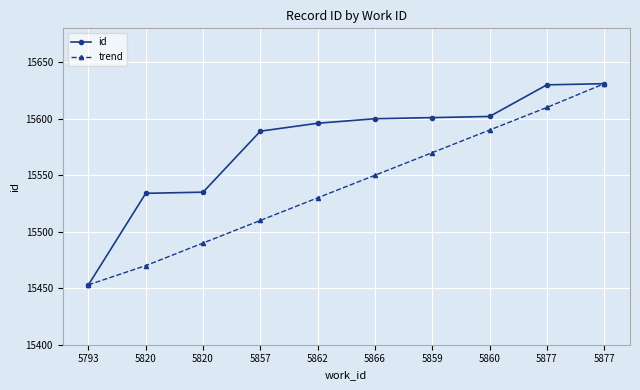

How many series are shown in this chart?

2